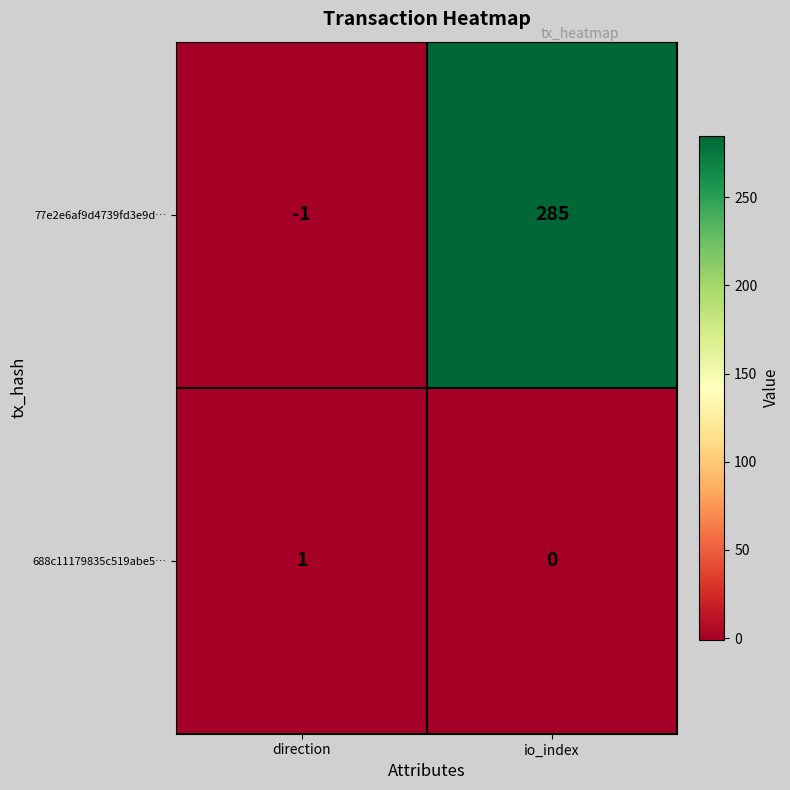

True or false: 688c11179835c519abe5… has a value of 0 at io_index.

True